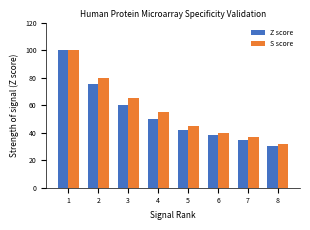

Reading left to right, extract all data points from this chart.

Z score: 100	75	60	50	42	38	35	30
S score: 100	80	65	55	45	40	37	32